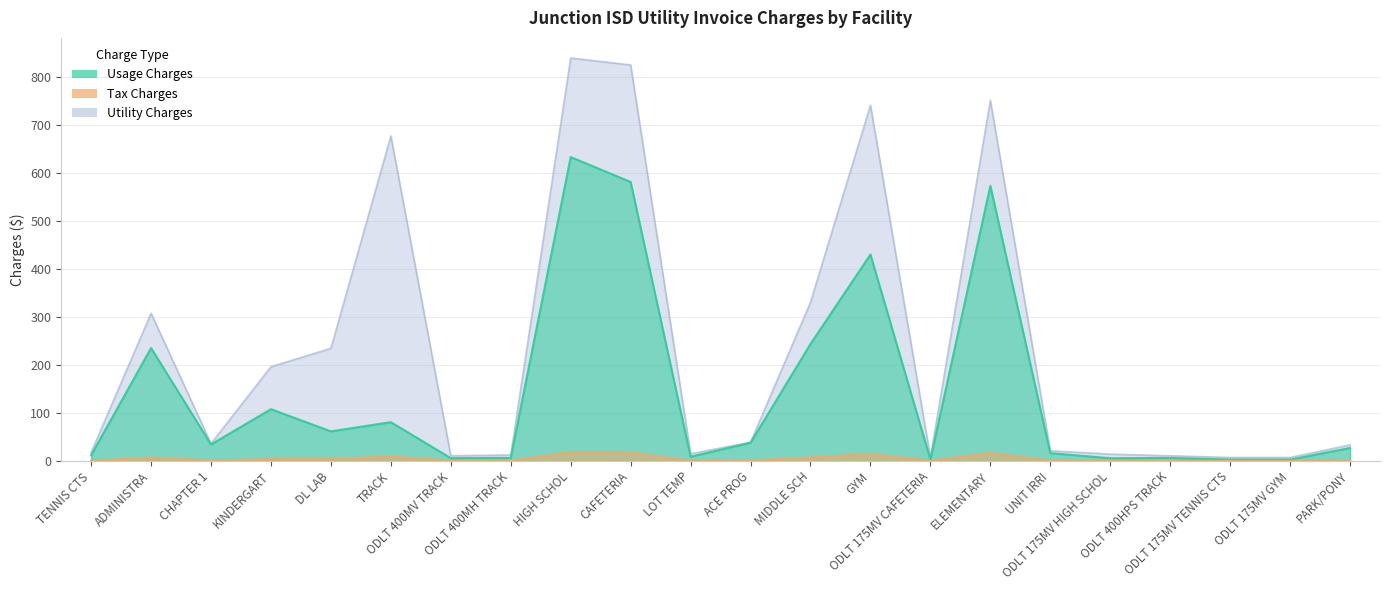

What is the spread (max minus min) of values at ELEMENTARY?

736.0